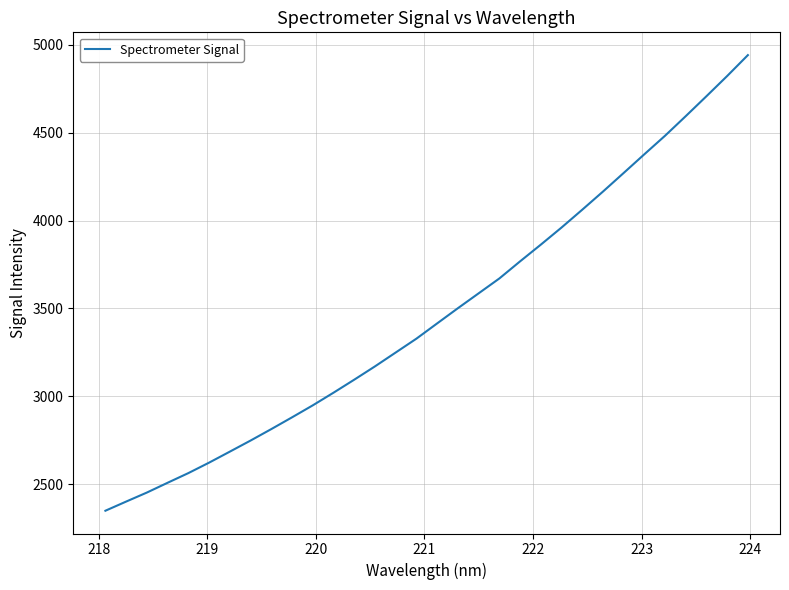

What is the difference between the maximum and minimum values?

2589.6